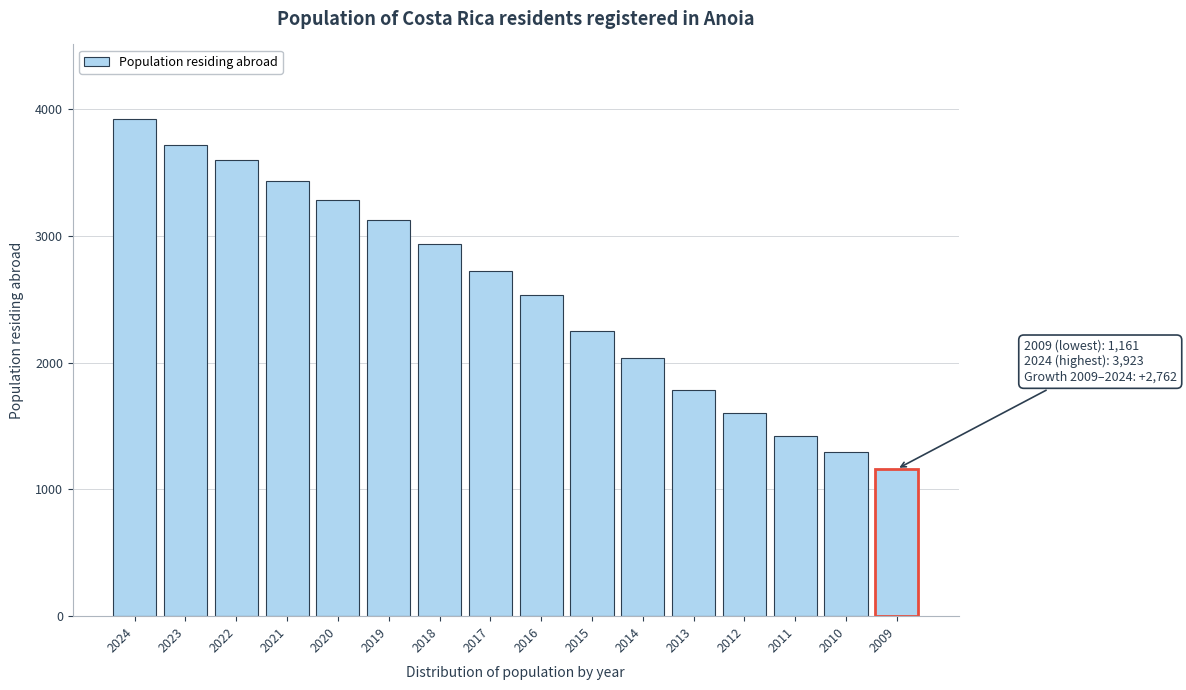

Reading right to left, transcribe all the data shown in this chart.

1161	1297	1419	1604	1785	2041	2249	2534	2726	2934	3128	3286	3432	3596	3718	3923